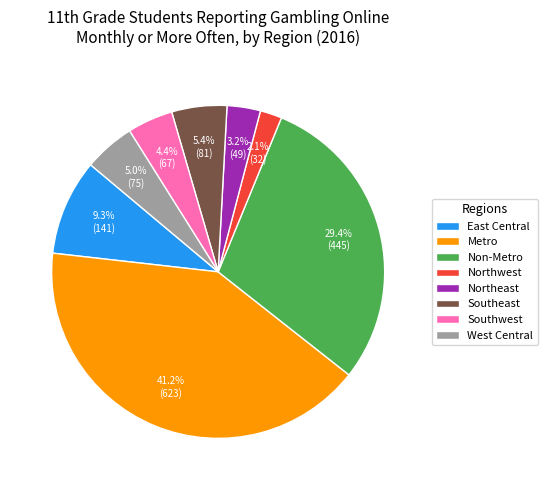

To the nearest percent, what is the average slice percentage?

12%